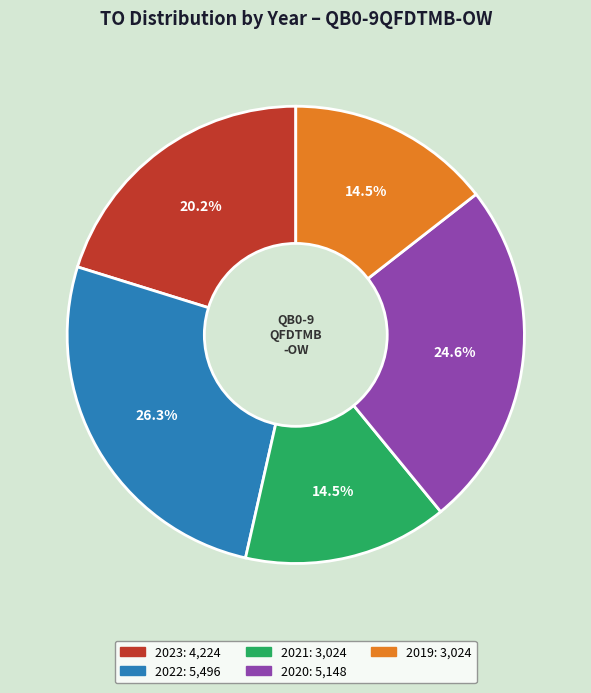

Is there a majority slice in this chart?

No